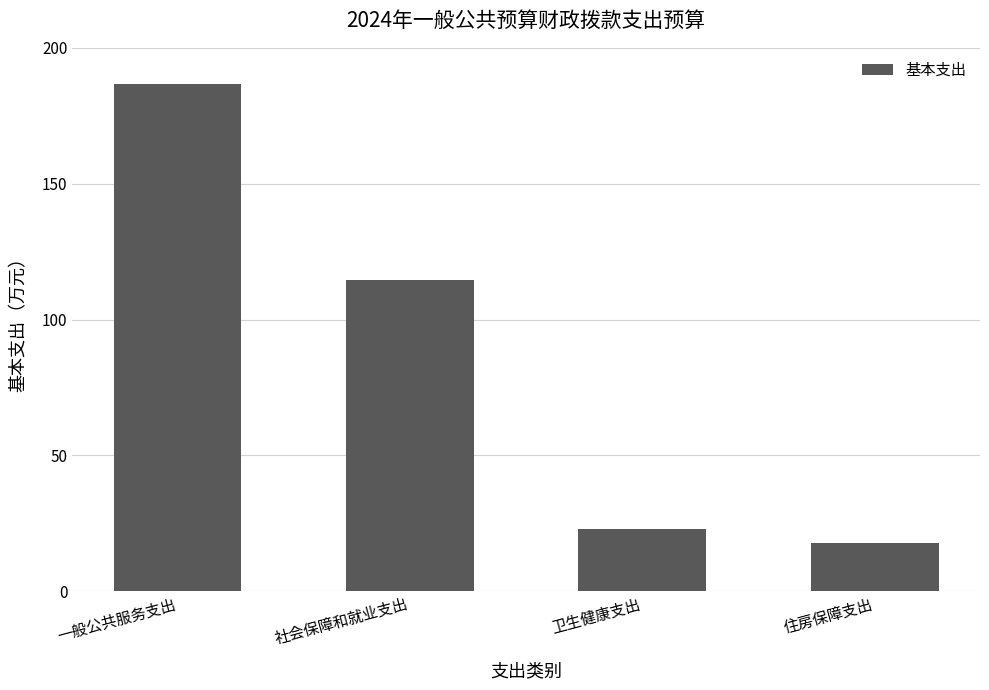

What is the maximum value shown in the chart?

186.9